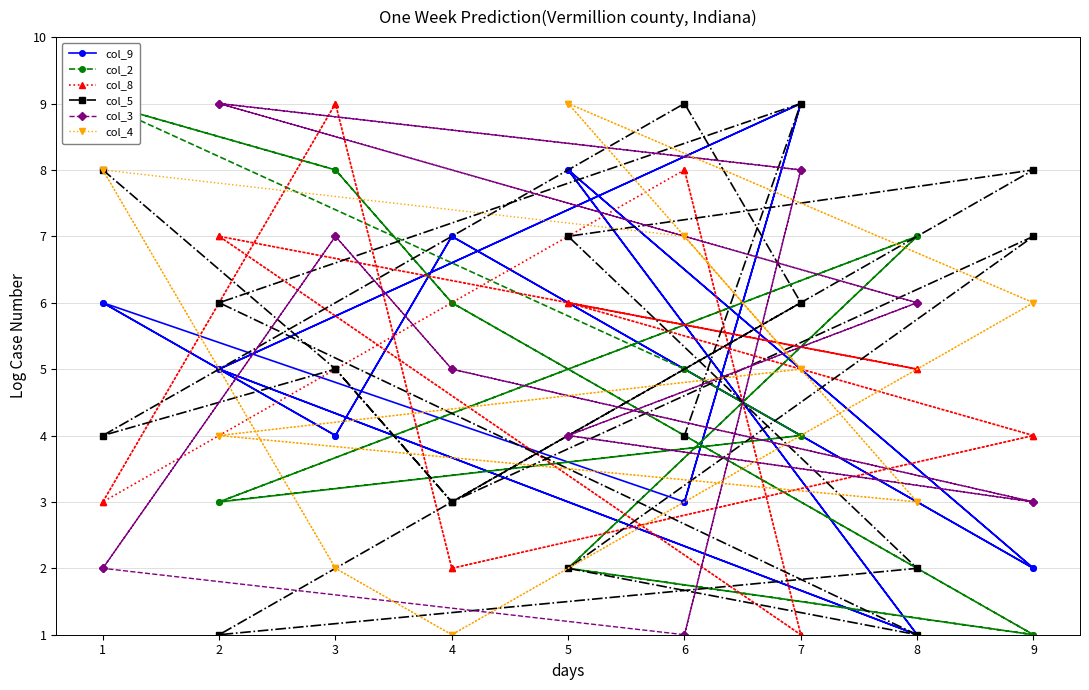

True or false: col_9 has more than 0 points higher than both neighbors.

True